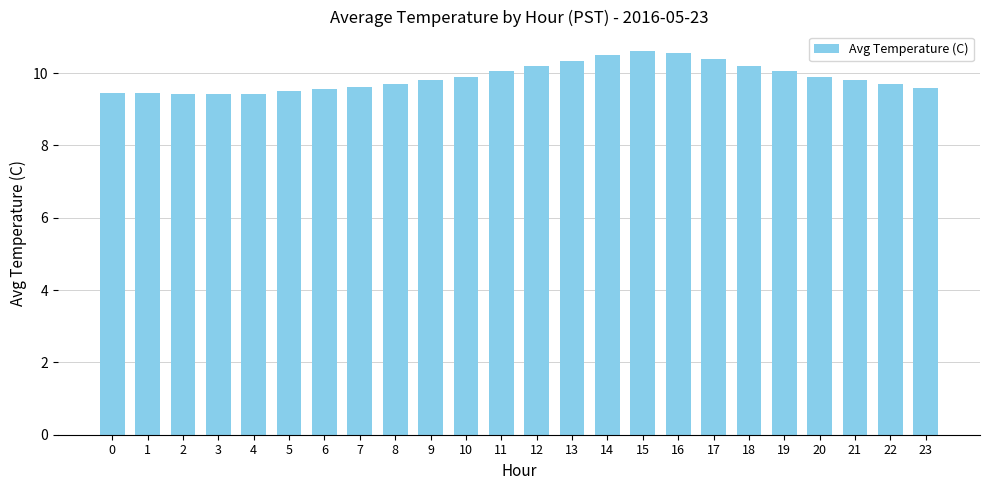

How many bars are there in total?

24